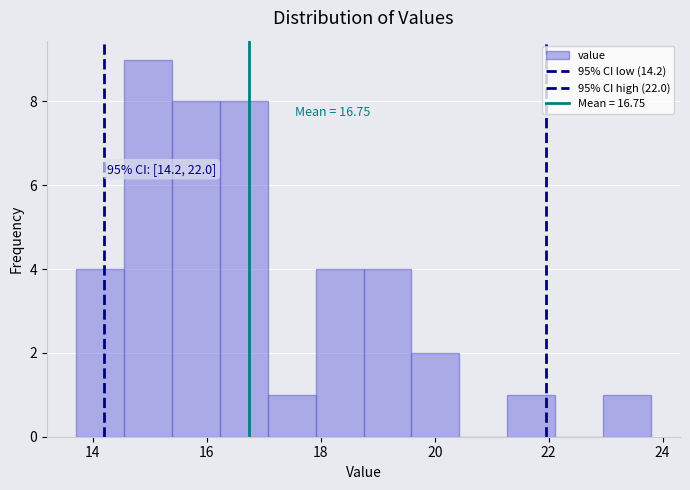

Over which range of the x-axis is the bar tallest?

14.6 to 15.4